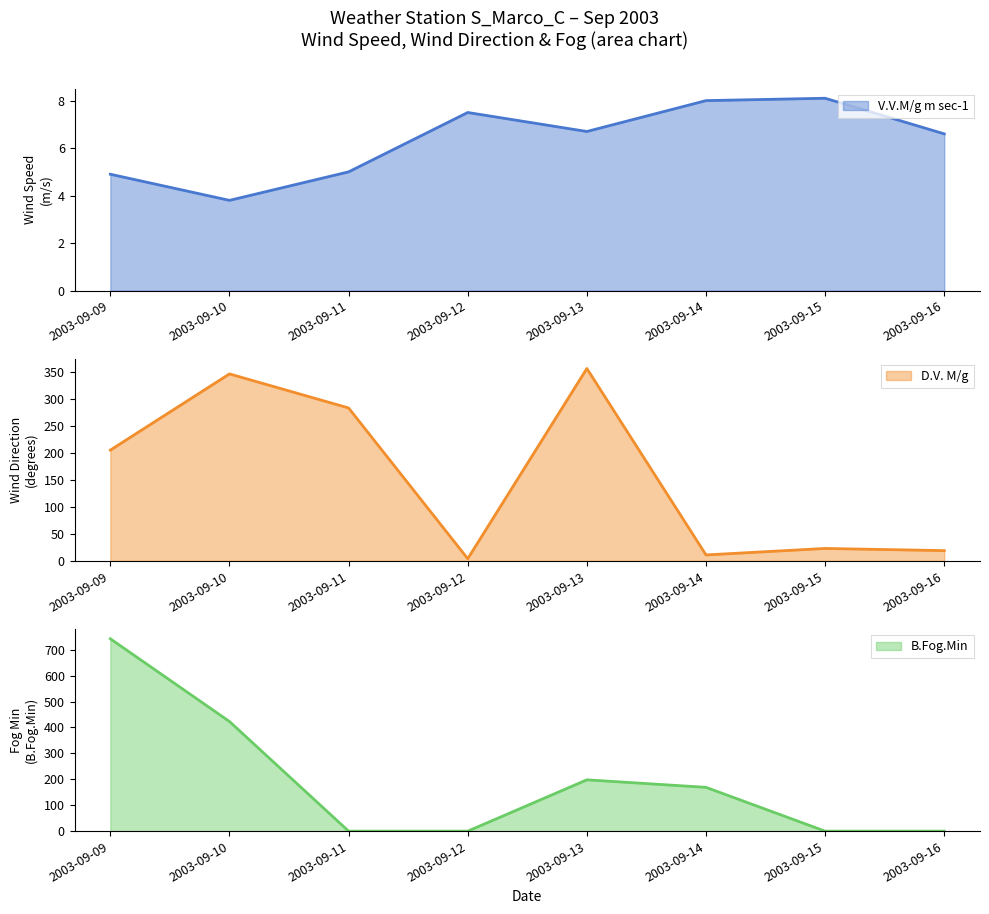

Reading left to right, what are all the values shown in this chart?

V.V.M/g m sec-1: 2003-09-09=4.9	2003-09-10=3.8	2003-09-11=5.0	2003-09-12=7.5	2003-09-13=6.7	2003-09-14=8.0	2003-09-15=8.1	2003-09-16=6.6
D.V. M/g: 2003-09-09=205.0	2003-09-10=346.0	2003-09-11=283.0	2003-09-12=4.0	2003-09-13=356.0	2003-09-14=11.0	2003-09-15=23.0	2003-09-16=19.0
B.Fog.Min: 2003-09-09=742.0	2003-09-10=423.0	2003-09-11=0.0	2003-09-12=0.0	2003-09-13=198.0	2003-09-14=169.0	2003-09-15=0.0	2003-09-16=0.0